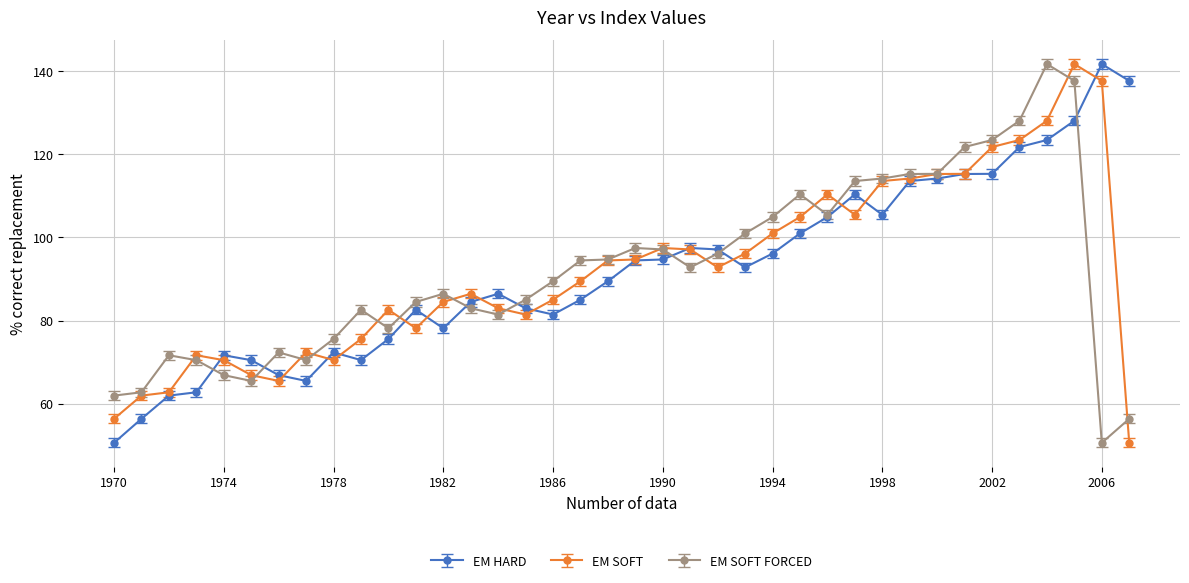

At how many categories does at least one series exceed 103?

14